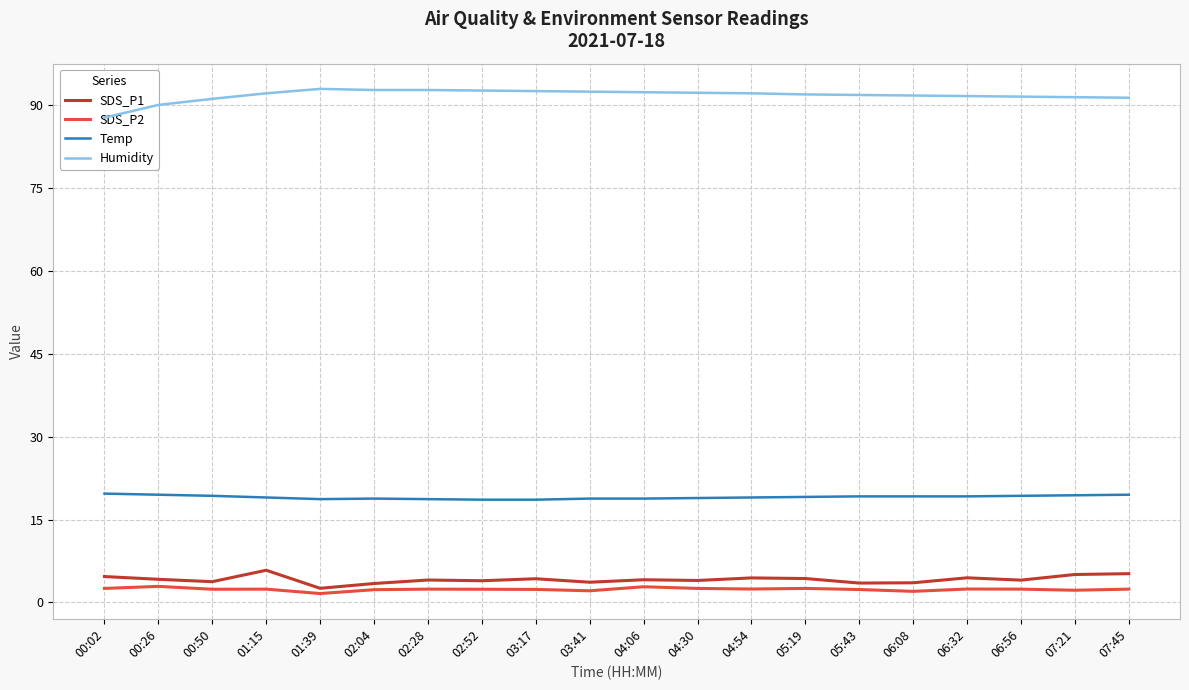

What is the difference between the highest and lowest values at 03:17?

90.2